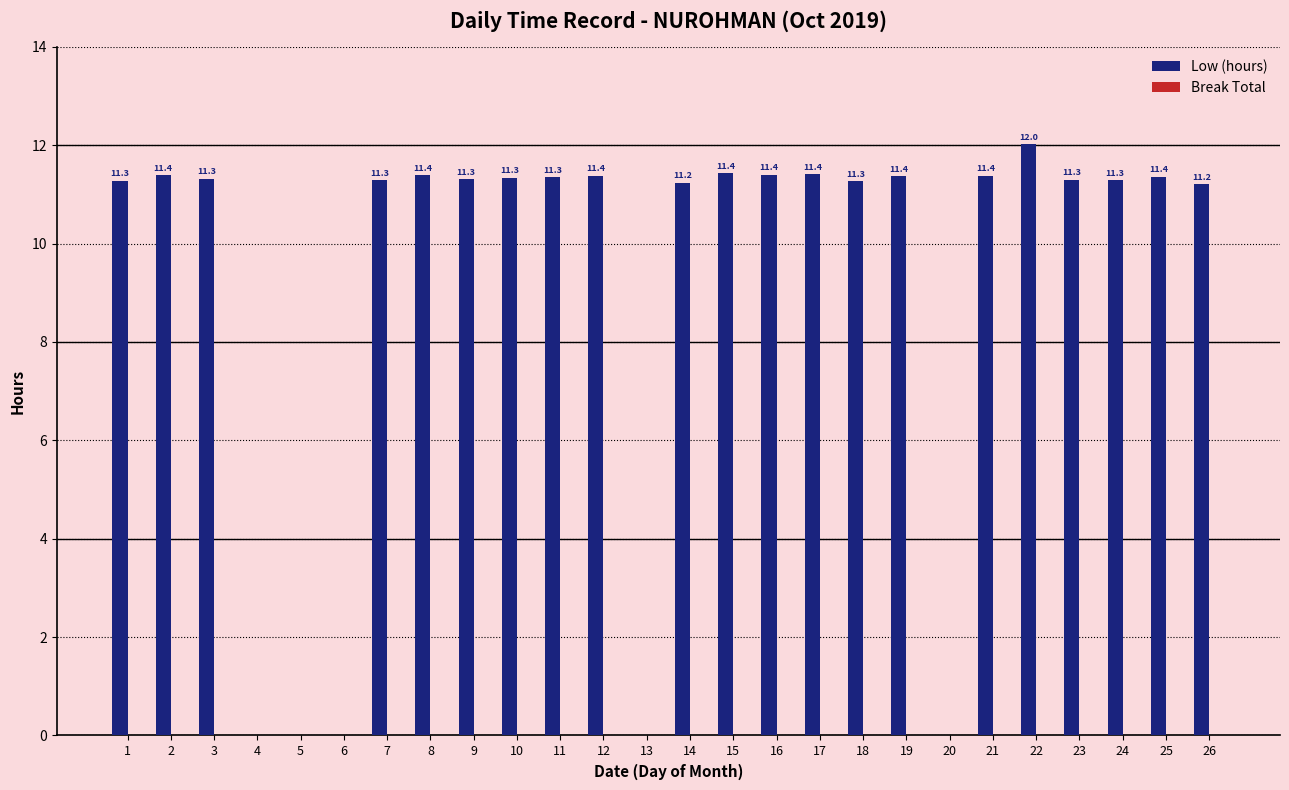

Which has a higher value, 20 or 12?

12